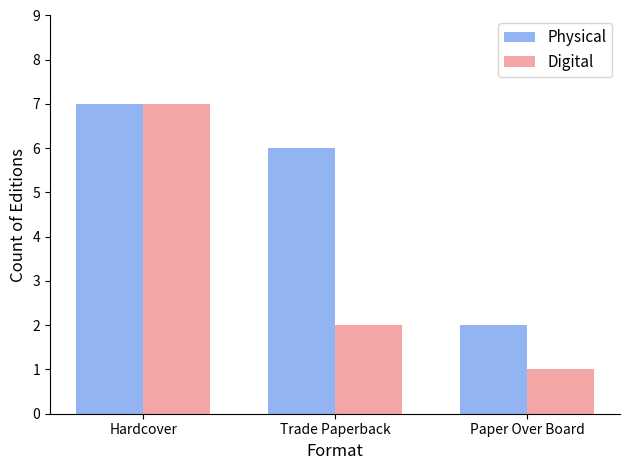

What is the sum of the Digital values at Trade Paperback and Hardcover?

9